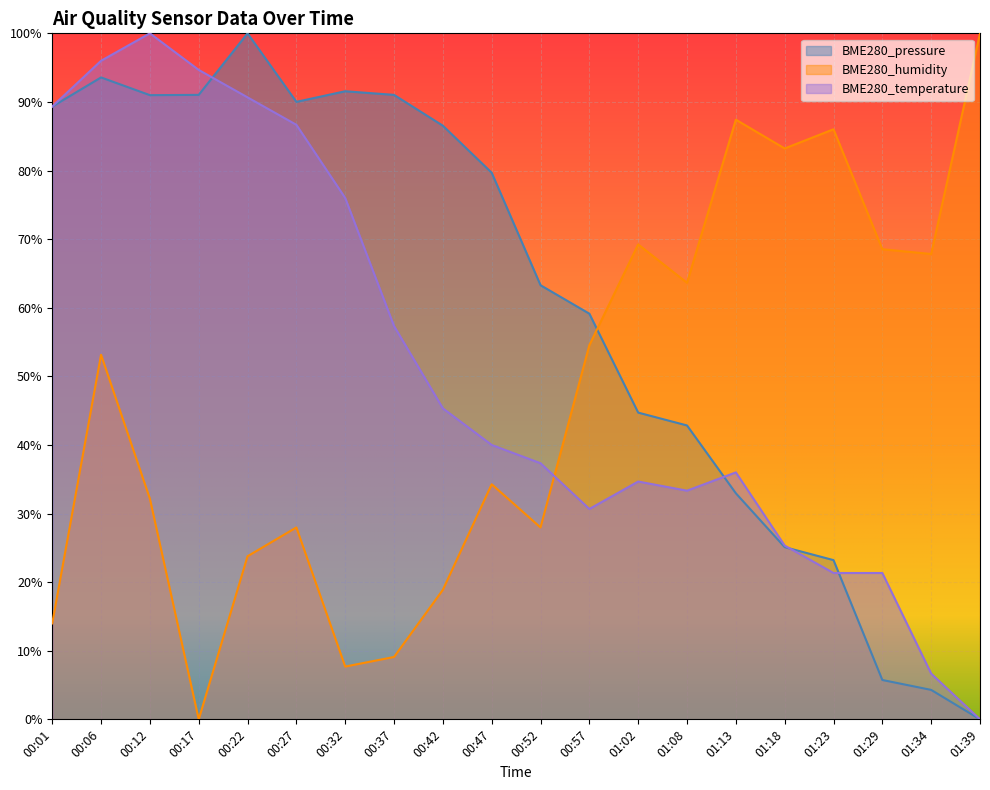

What position from the left is 00:17?

4